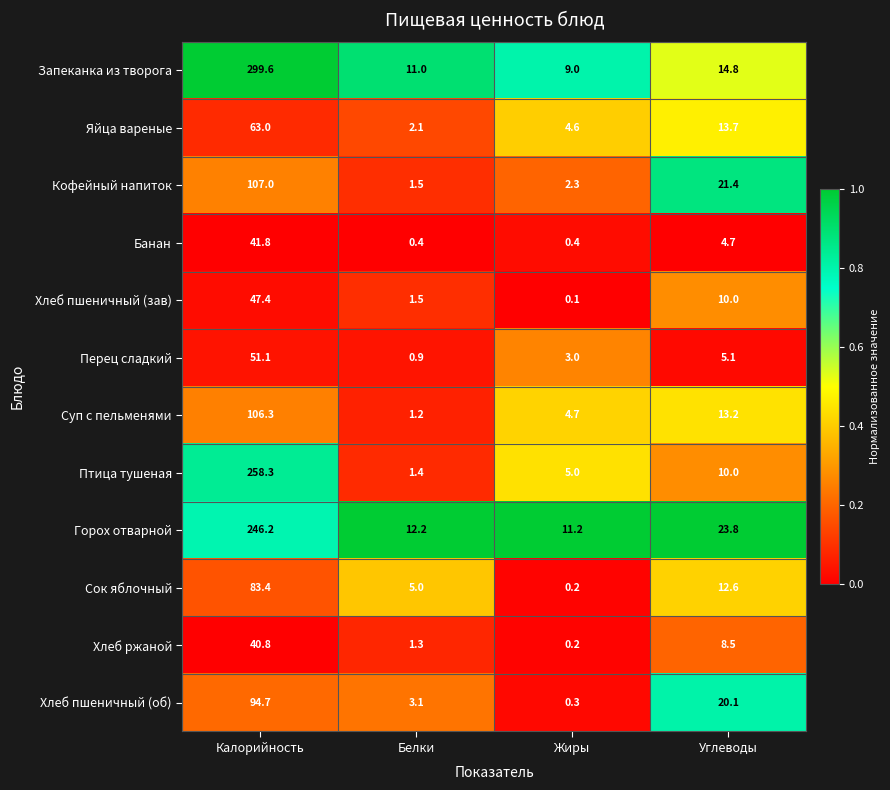

Which series has the largest range (max minus min)?

Запеканка из творога